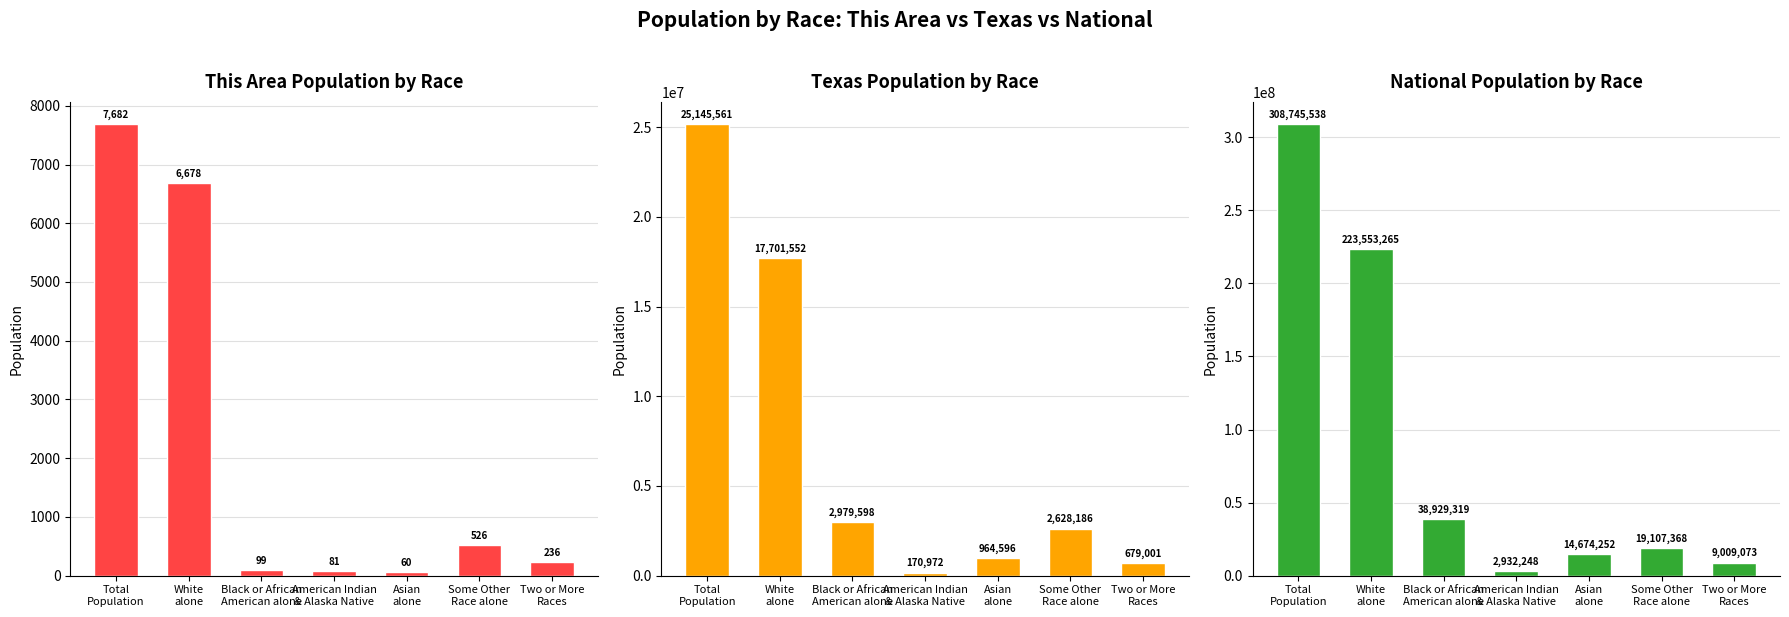

What is the lowest value of the This Area series?

60